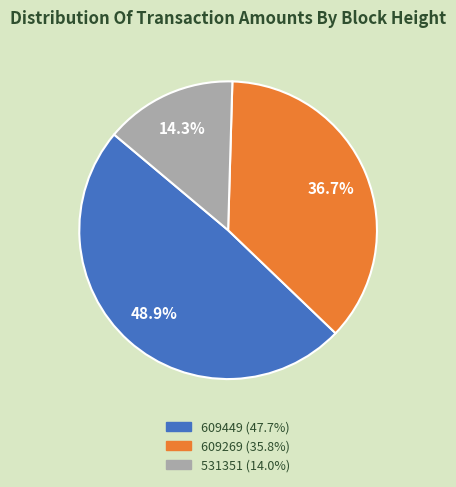

To the nearest percent, what portion does 609269 represent?

37%